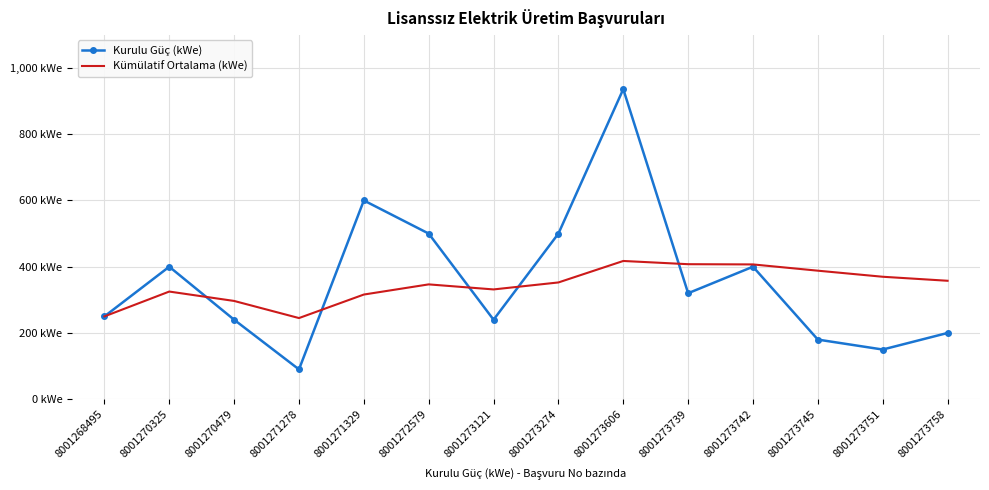

What is the value of the Kurulu Güç (kWe) point at the 7th from the left?

240.0